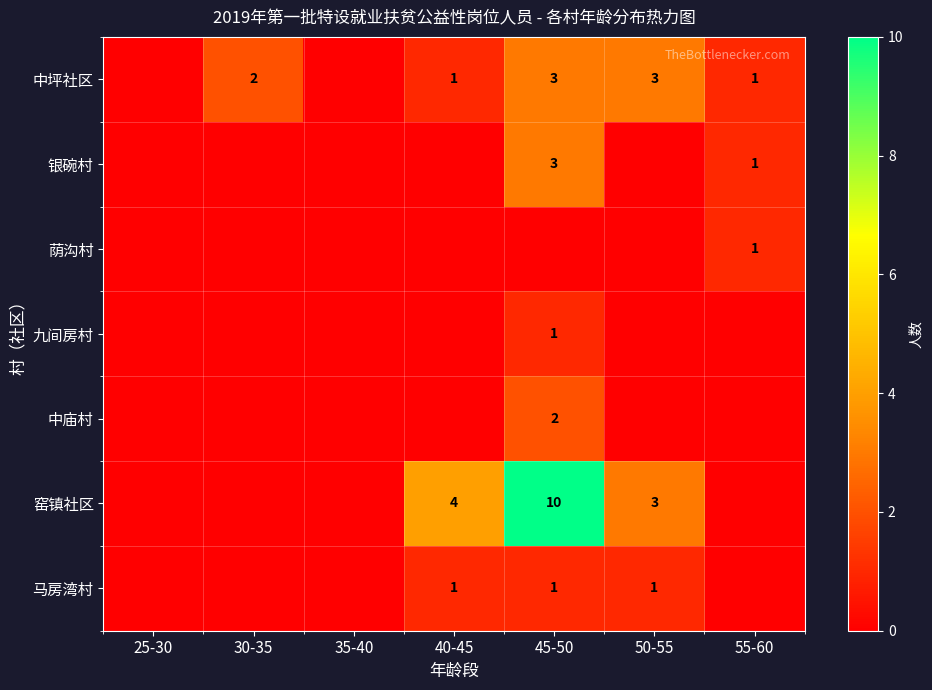

Is it true that 马房湾村 equals 1 at 40-45?

True